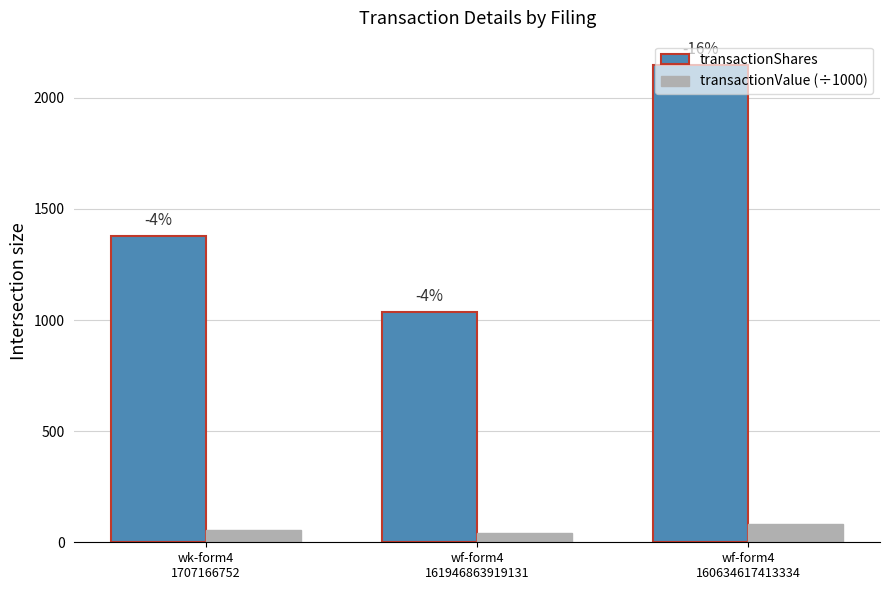

What is the difference between the maximum and minimum values in the transactionShares series?

1112.0